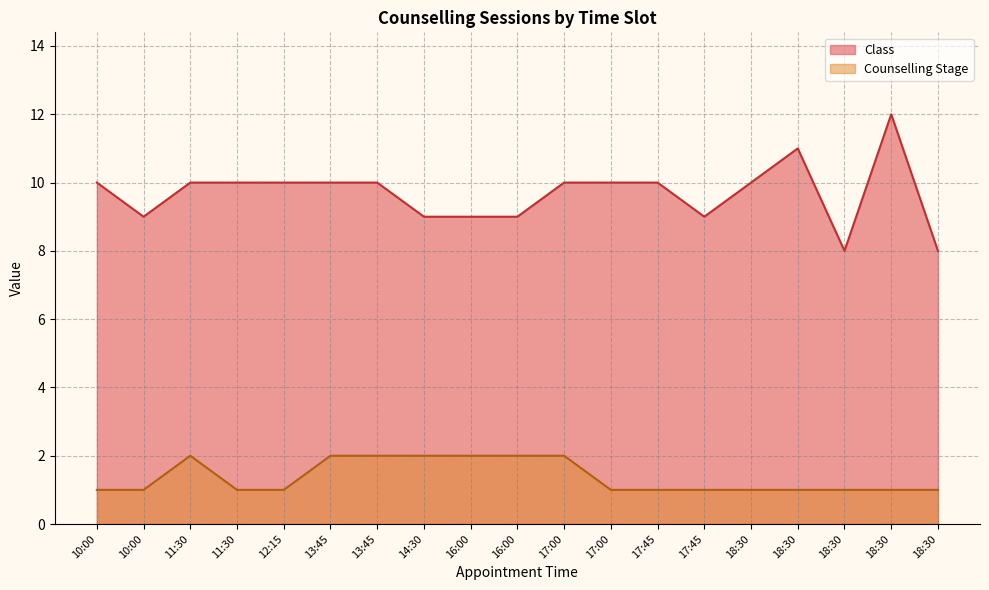

Rank the series by their average value, from lowest to highest.

Counselling Stage, Class